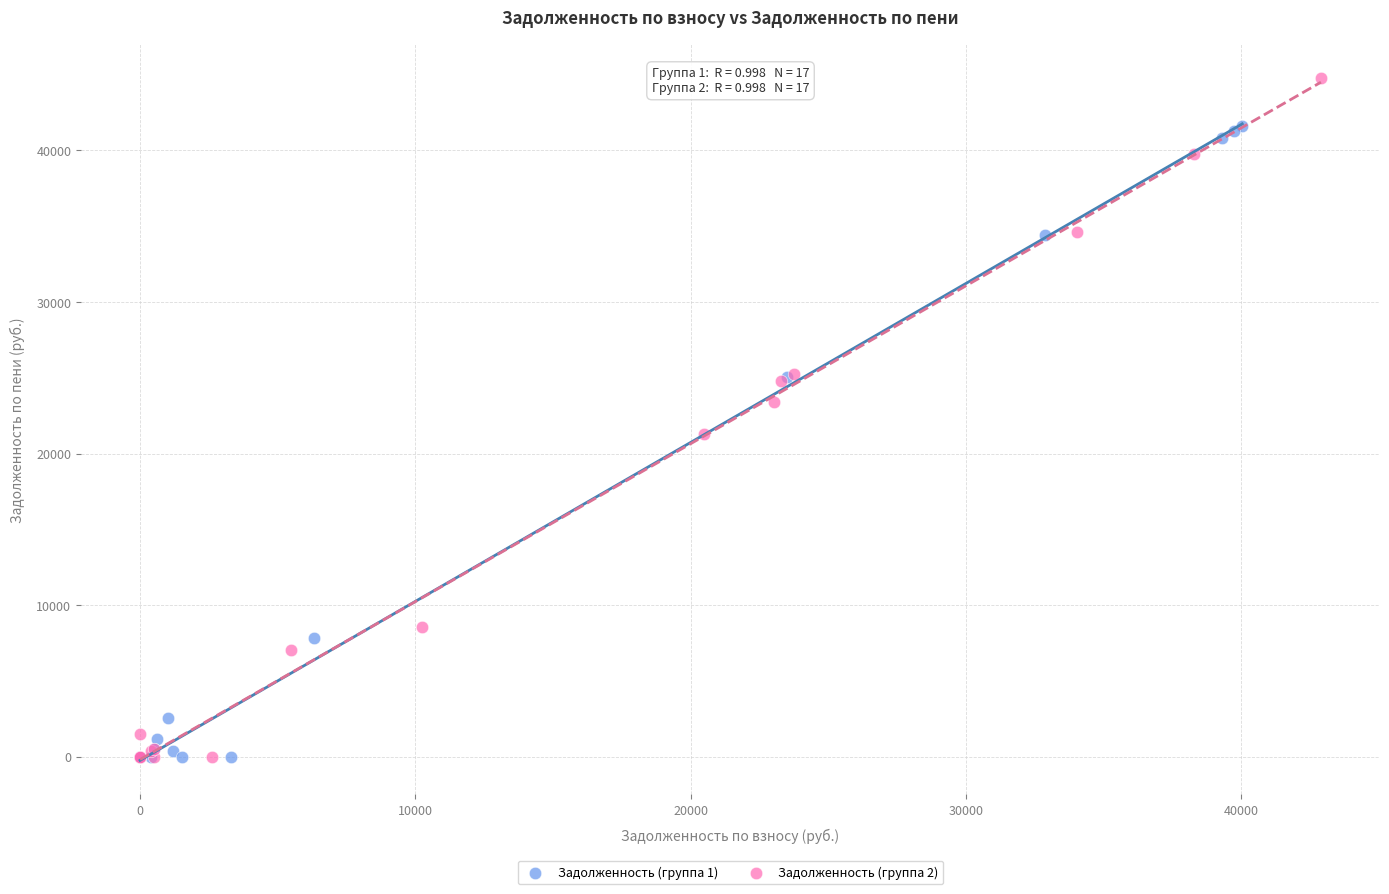

Which series has the widest spread of Y values?

Задолженность (группа 2)